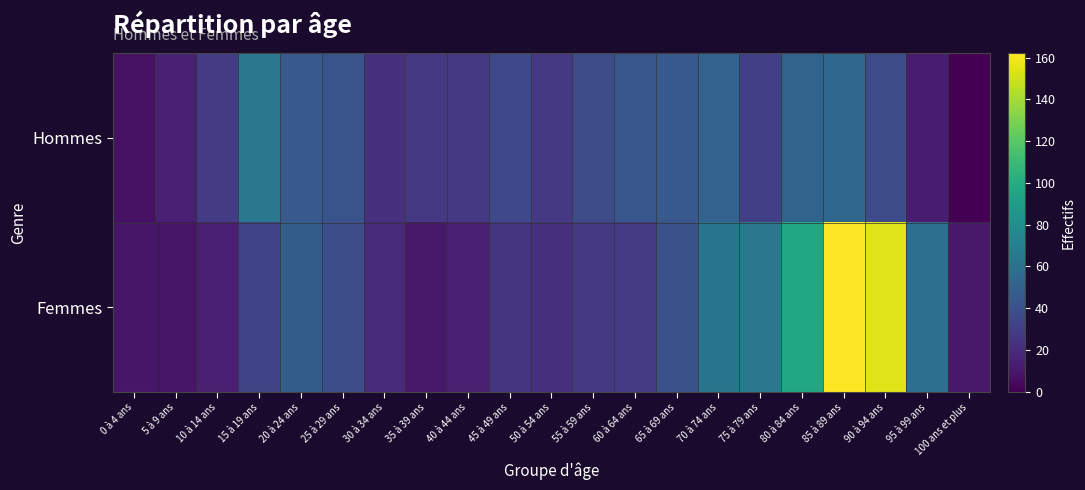

List the series in order of their peak value, lowest first.

Hommes, Femmes